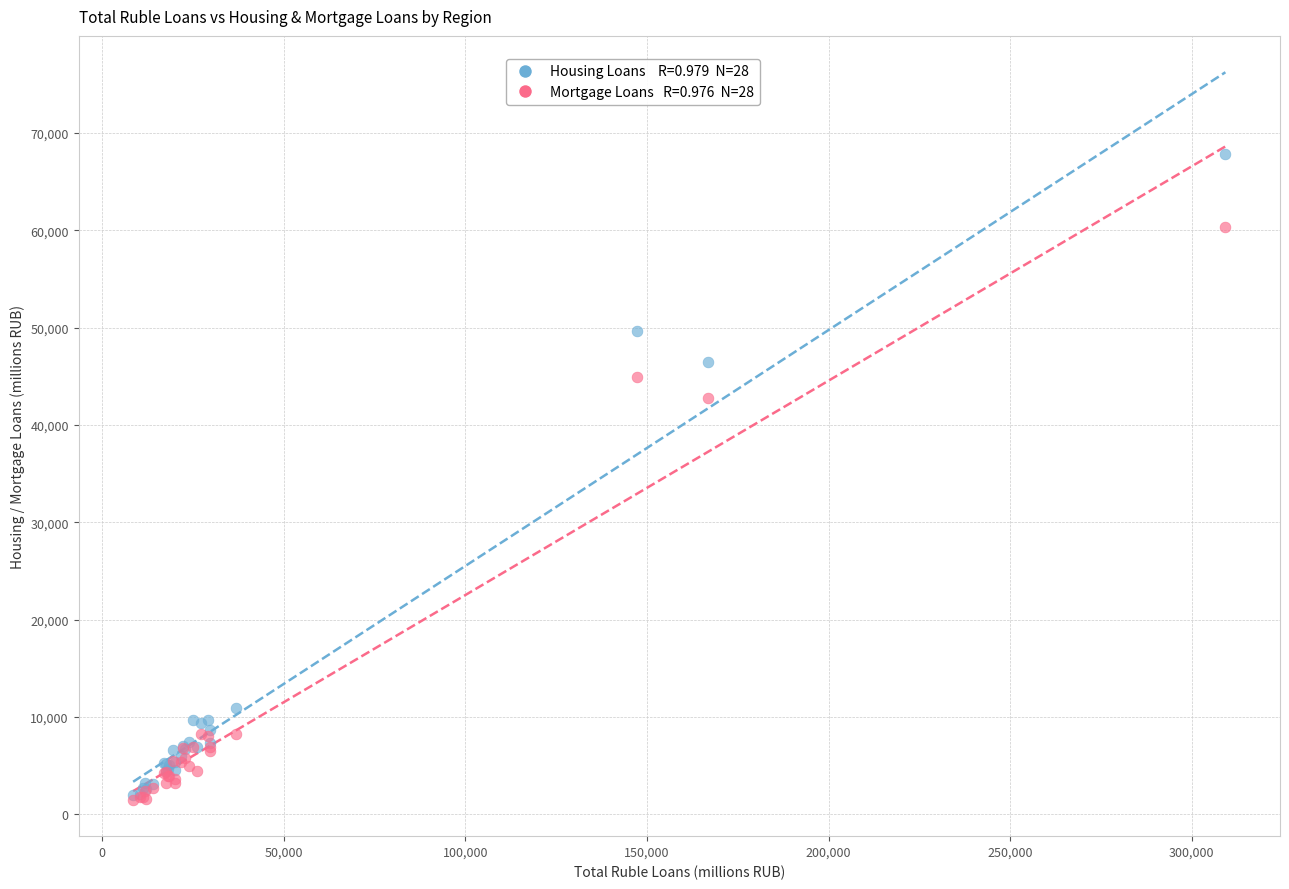

Across all series, what Y value is closest to 34662?

42743.7